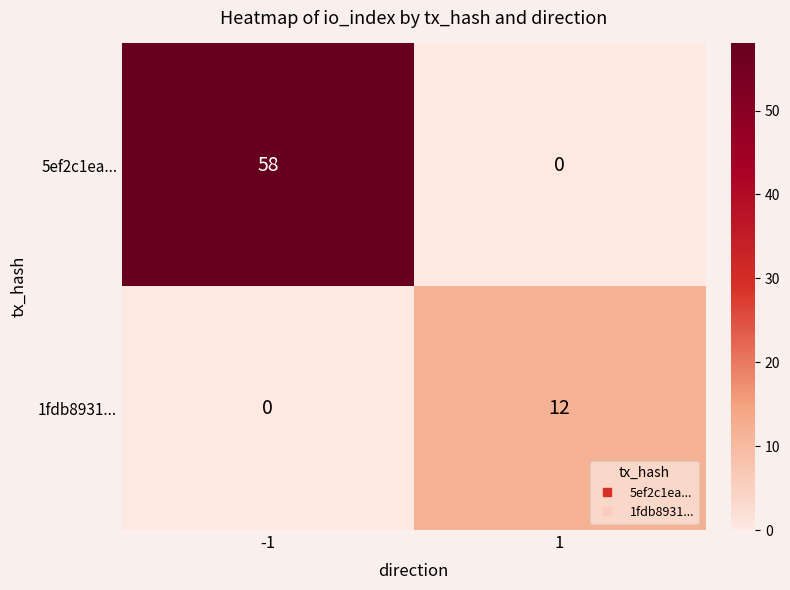

Between -1 and 1, which series saw the biggest shift?

5ef2c1ea...